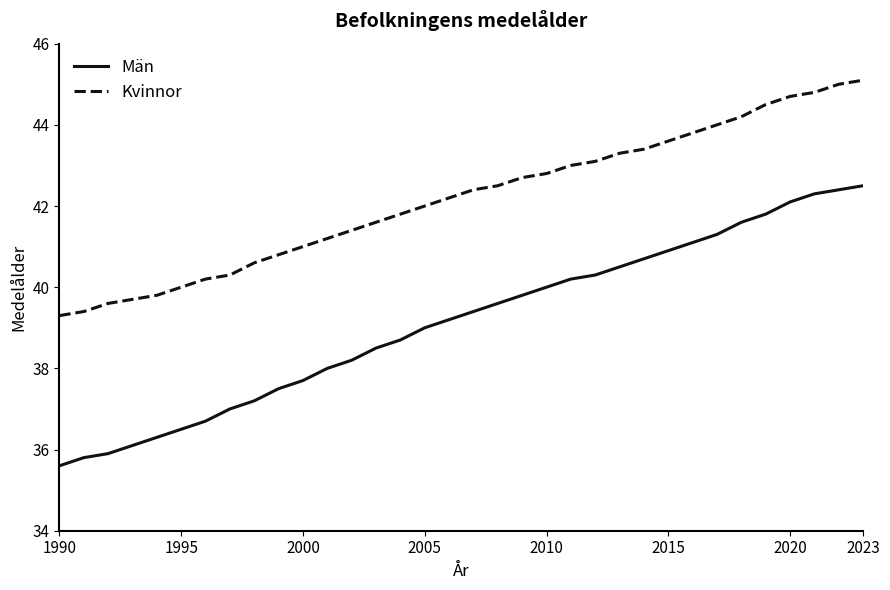

What is the difference between the maximum and minimum values in the Kvinnor series?

5.8